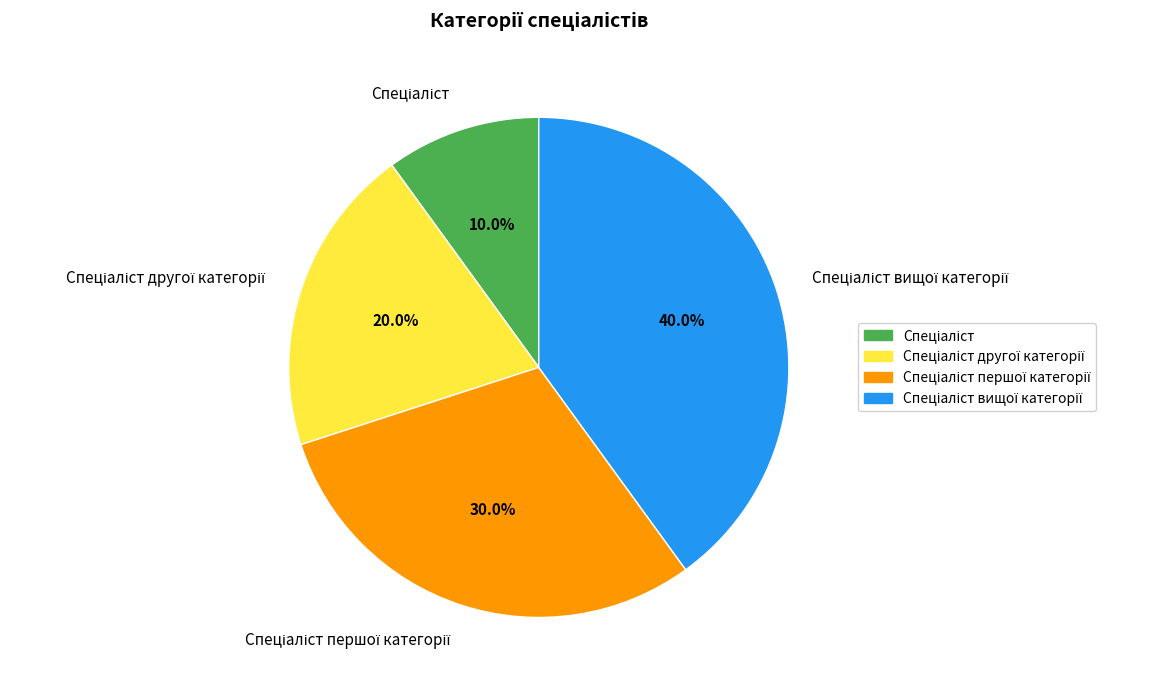

Does any single category account for the majority?

No